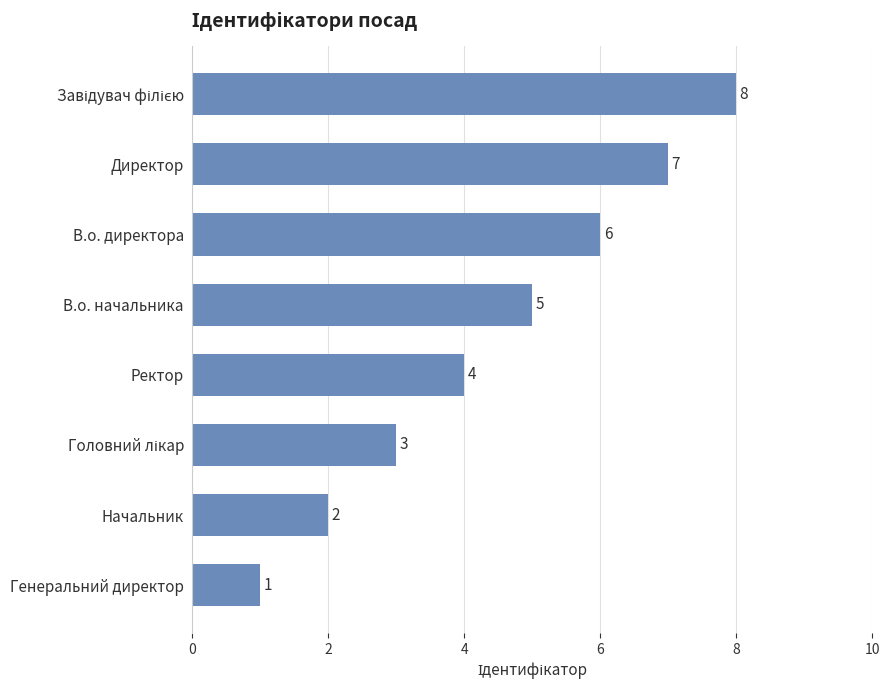

Count the values in the range 3 to 7.

5